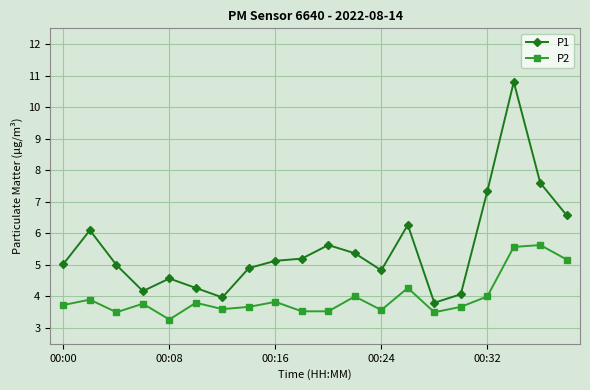

Which series has the widest spread of values?

P1